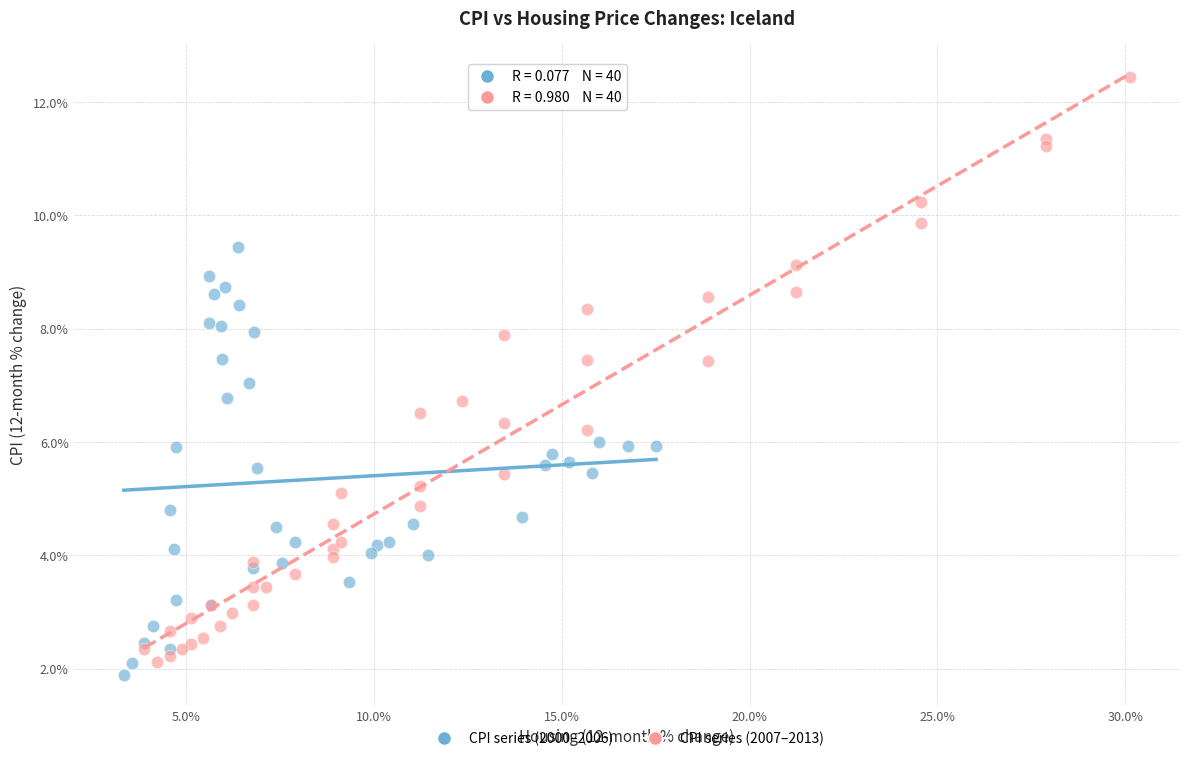

Which series reaches the maximum Y coordinate?

CPI series (2007–2013)